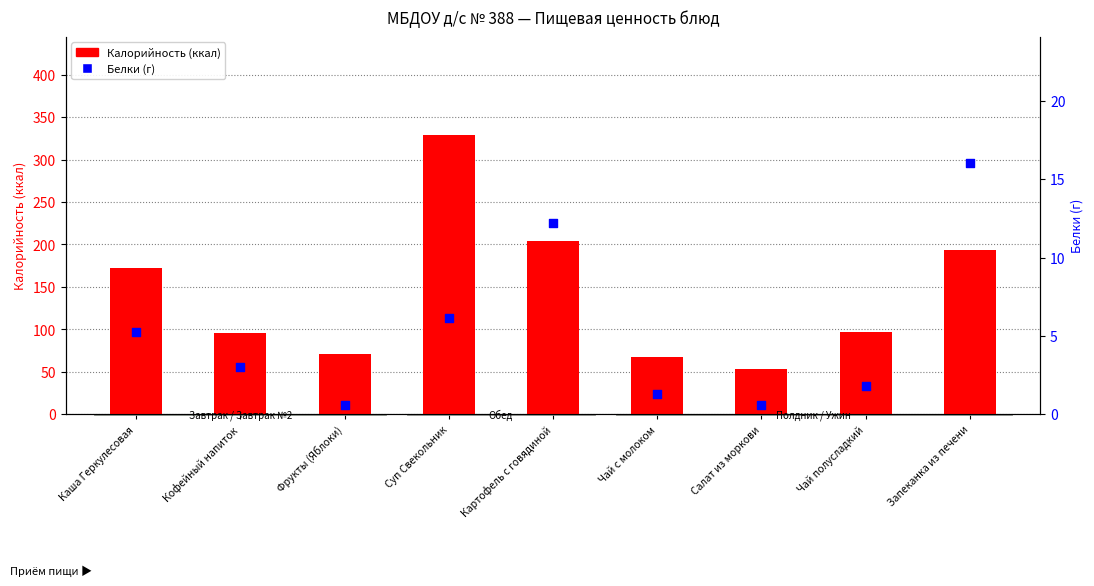

What is the total value across all series at Картофель с говядиной?

216.2